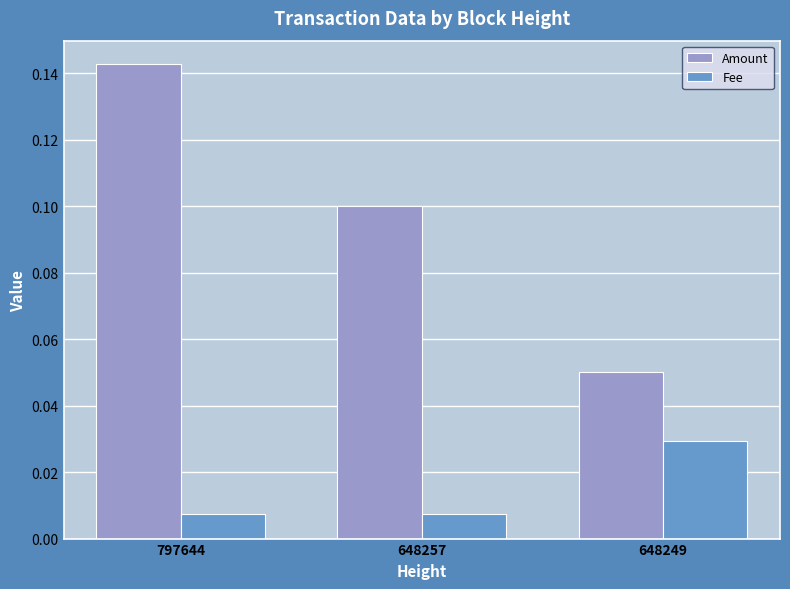

At how many categories does at least one series exceed 0?

3